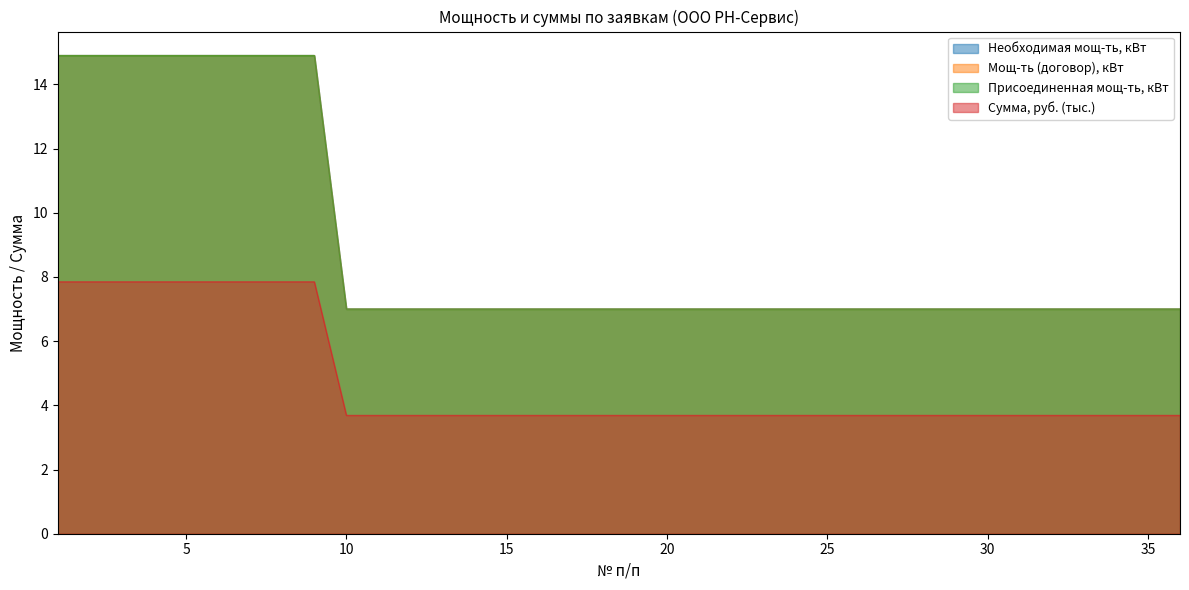

What is the average value of the Необходимая мощ-ть, кВт series?

9.0